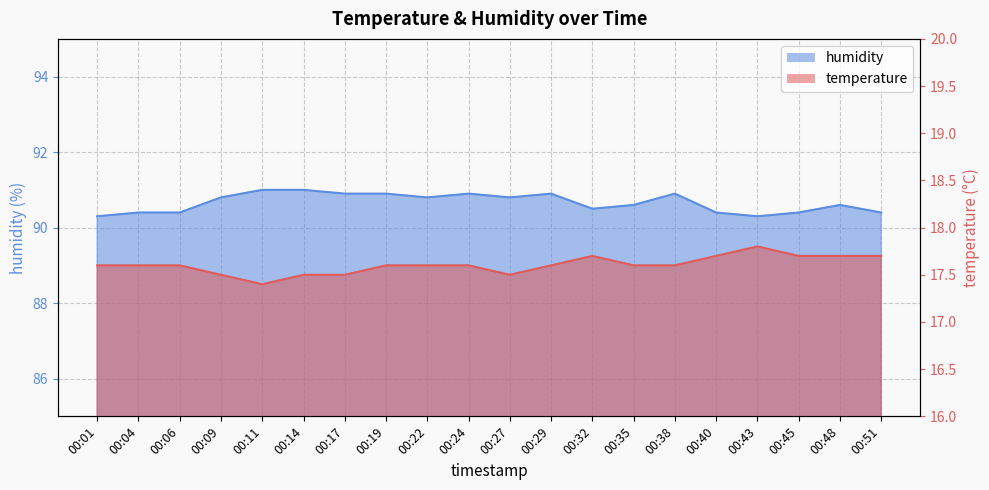

Read the humidity_line value at 00:40.

90.4